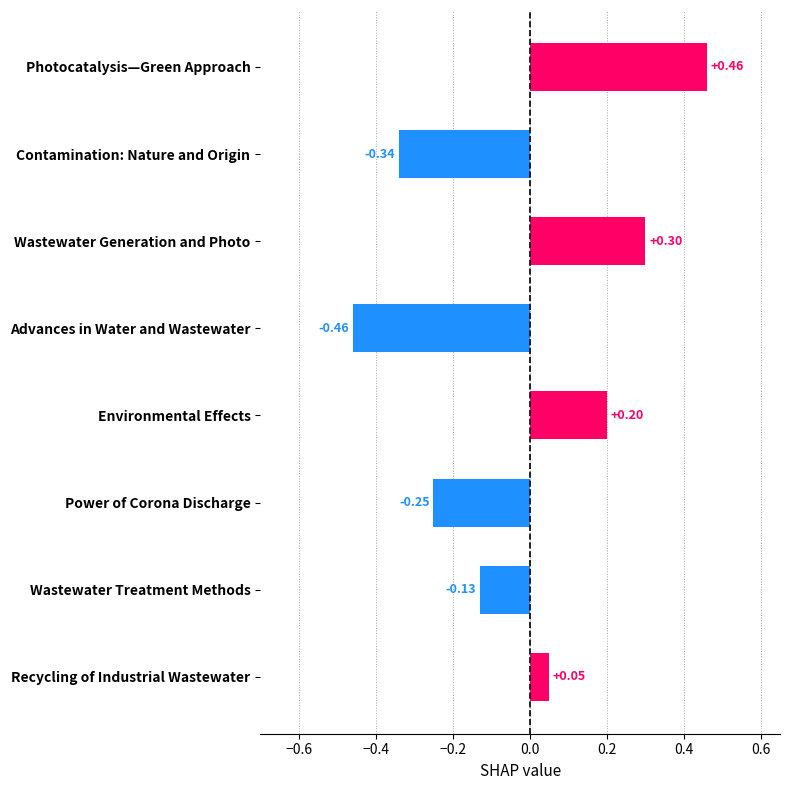

What is the difference between the values at Contamination: Nature and Origin and Recycling of Industrial Wastewater?

0.4